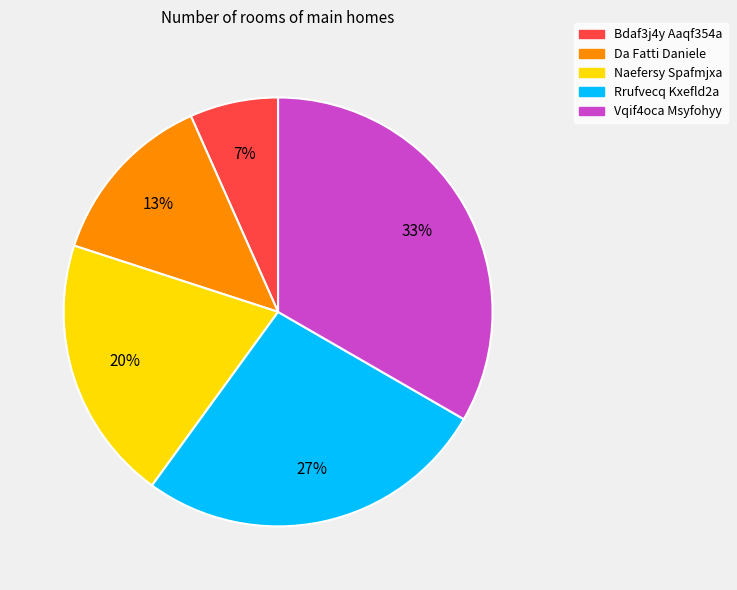

Combined, do Bdaf3j4y Aaqf354a and Vqif4oca Msyfohyy account for over 50%?

No